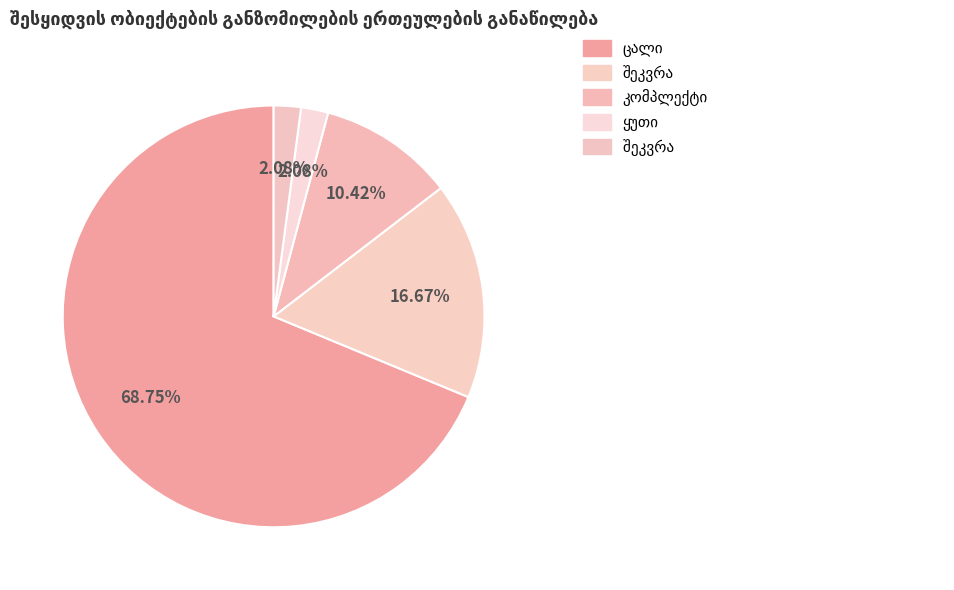

What percentage do ცალი and შეკვრა  together represent?

70.8%